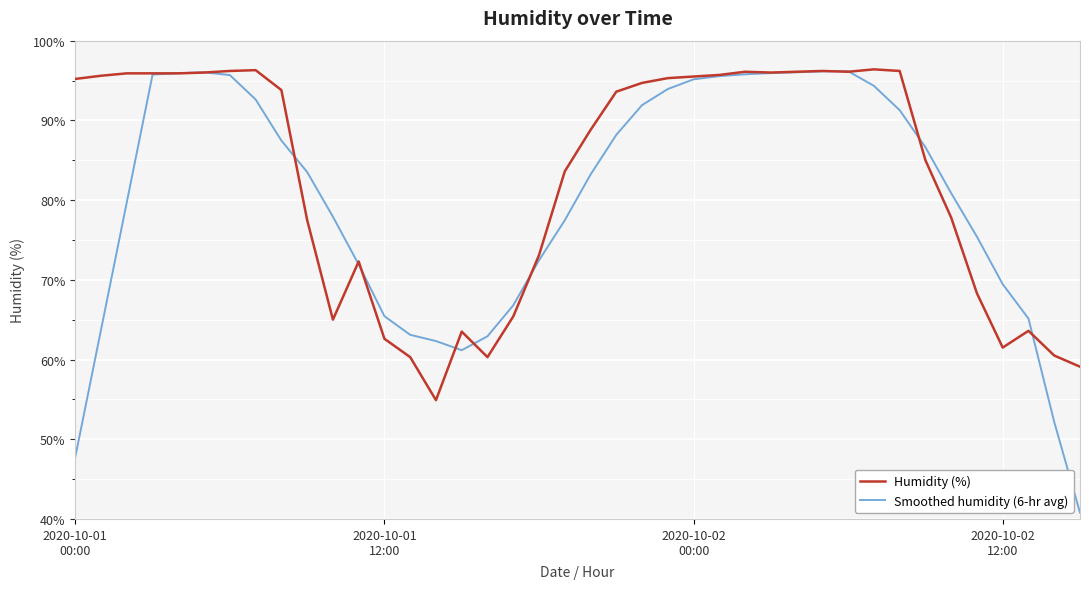

Which series has the largest total across all categories?

Humidity (%)